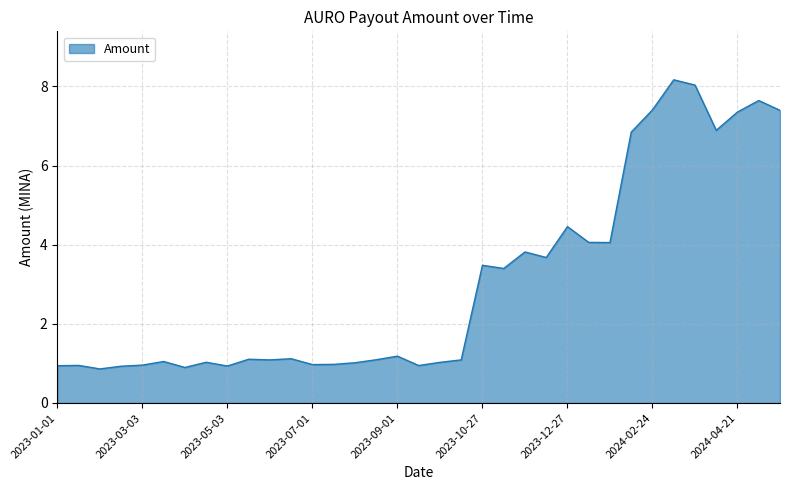

What is the difference between the maximum and minimum values?

7.3